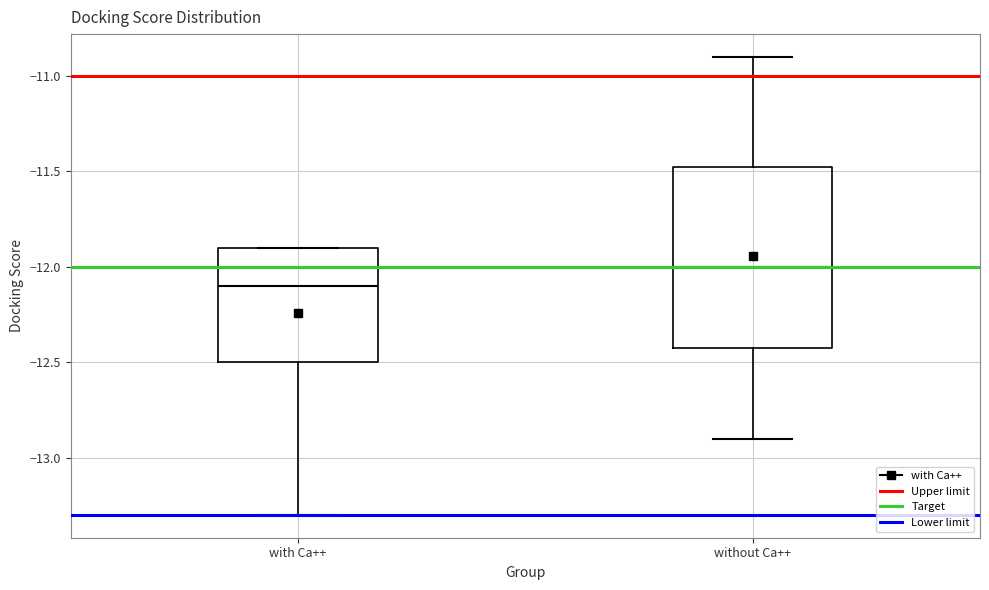

Comparing the boxes themselves (not the whiskers), which one is the tallest?

without Ca++